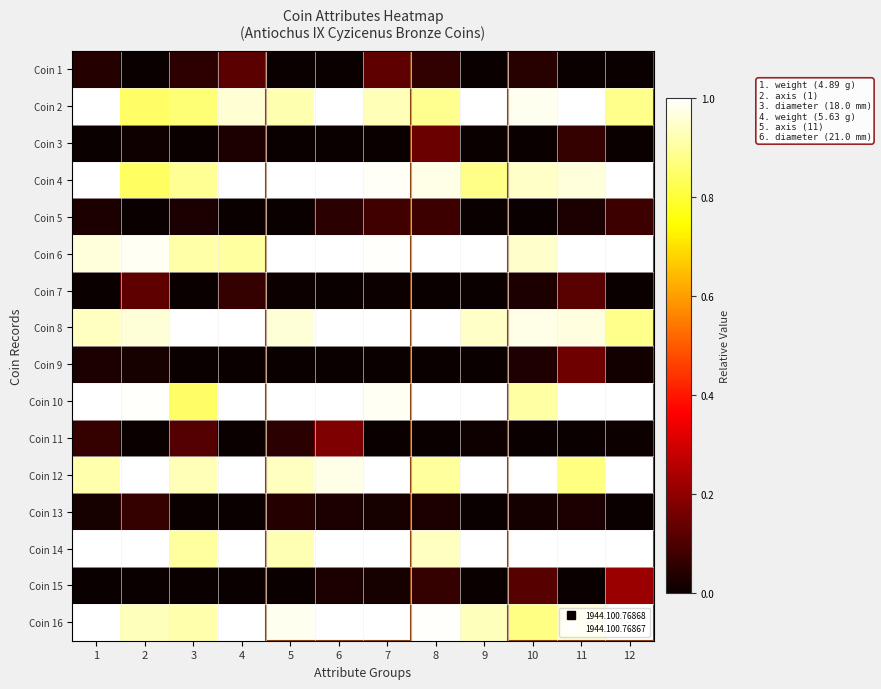

What is the difference between the highest and lowest values at 3?

1.0